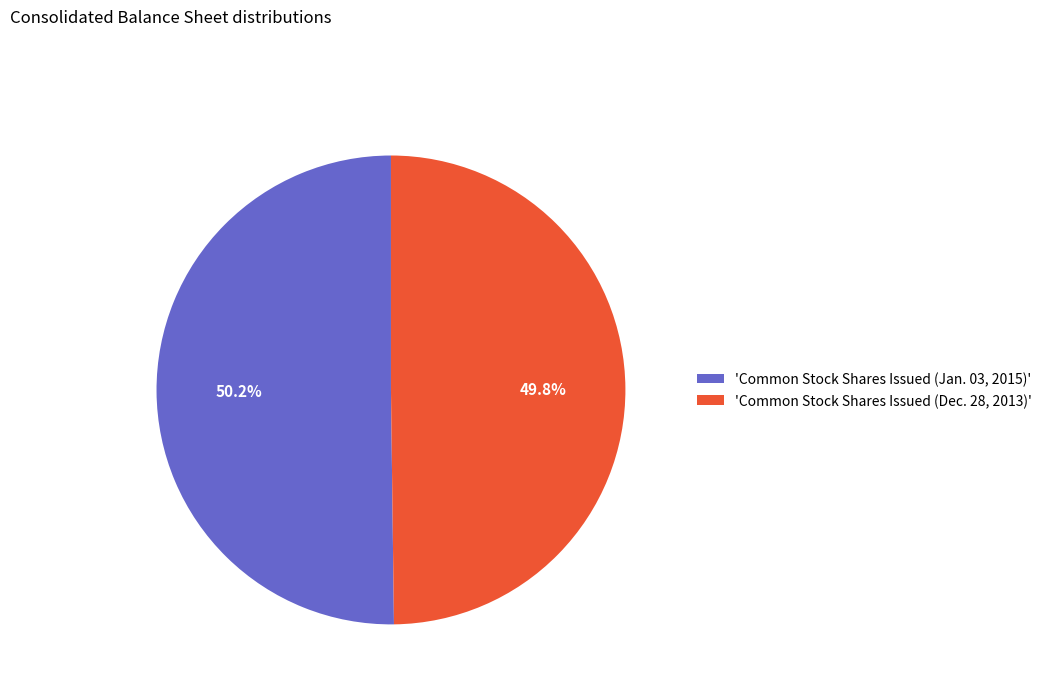

Count the number of slices in the pie.

2